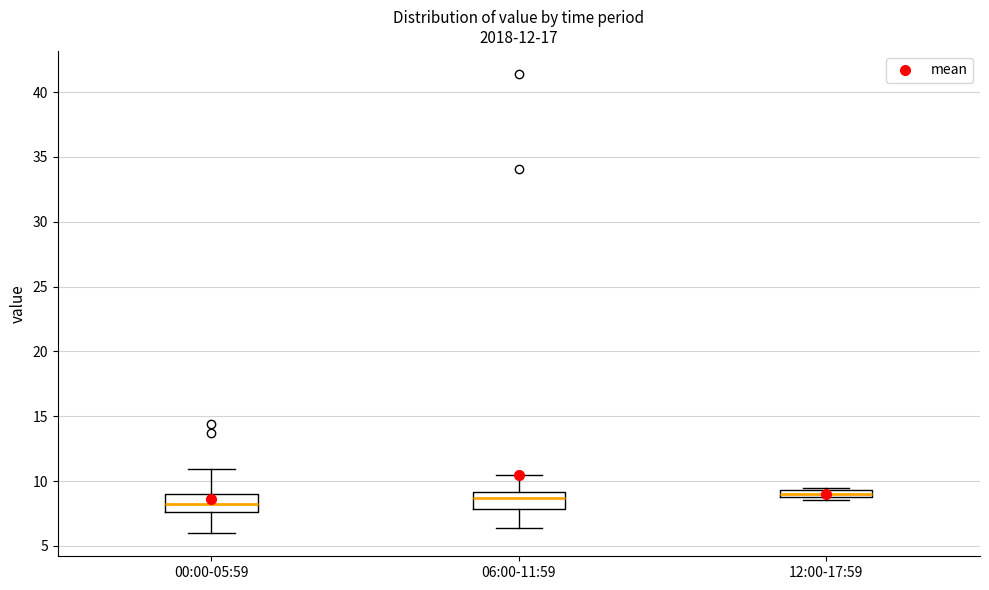

Where does the upper whisker of the box for 00:00-05:59 end on the y-axis? The values are not printed on the chart, so give them approximately, as read against the axis.

11.0